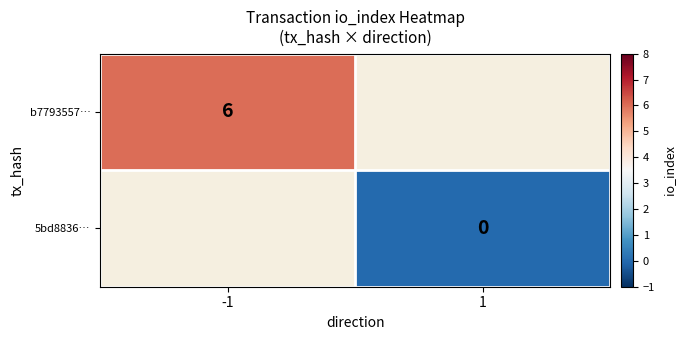

Is it true that b7793557… equals 8 at -1?

False